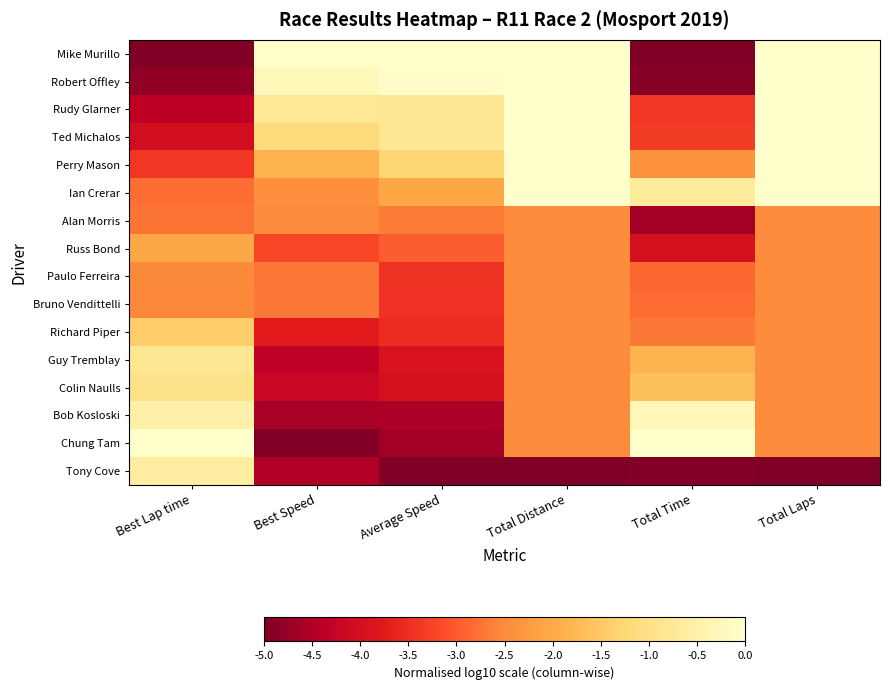

Which label corresponds to the largest value in the chart?

Best Speed